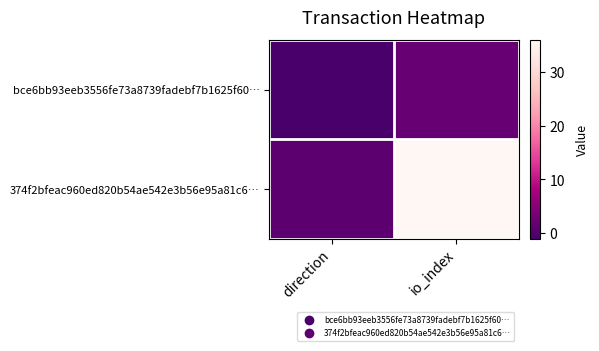

How many series are shown in this chart?

2